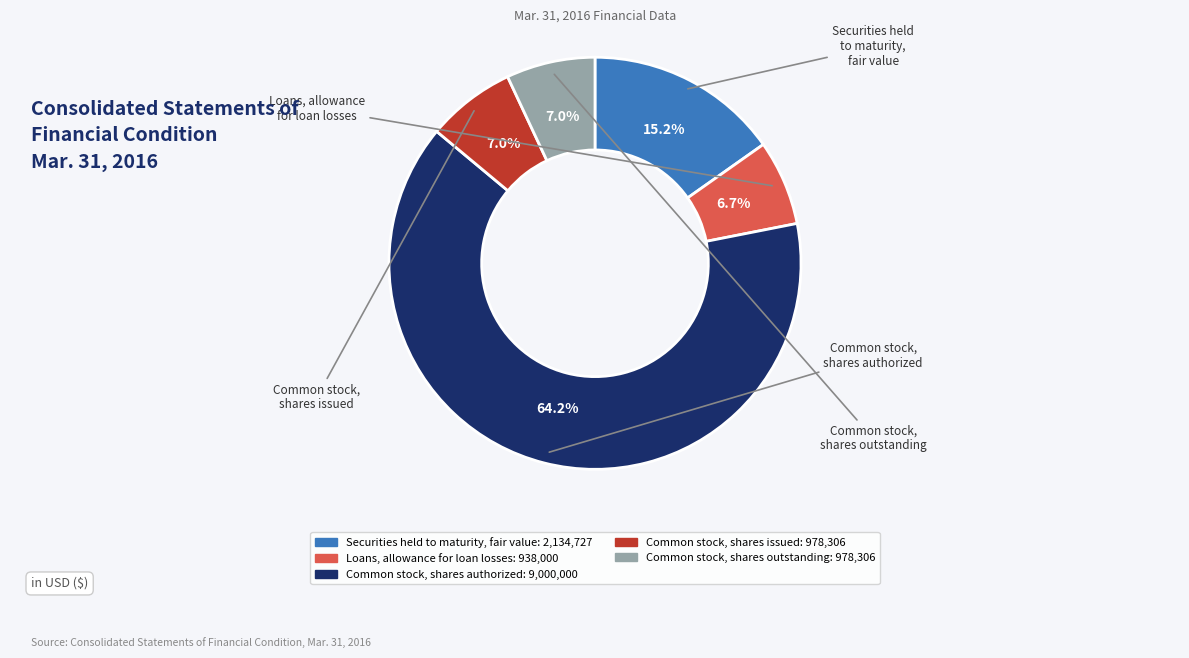

Is the sum of Common stock, shares outstanding and Loans, allowance for loan losses greater than half?

No